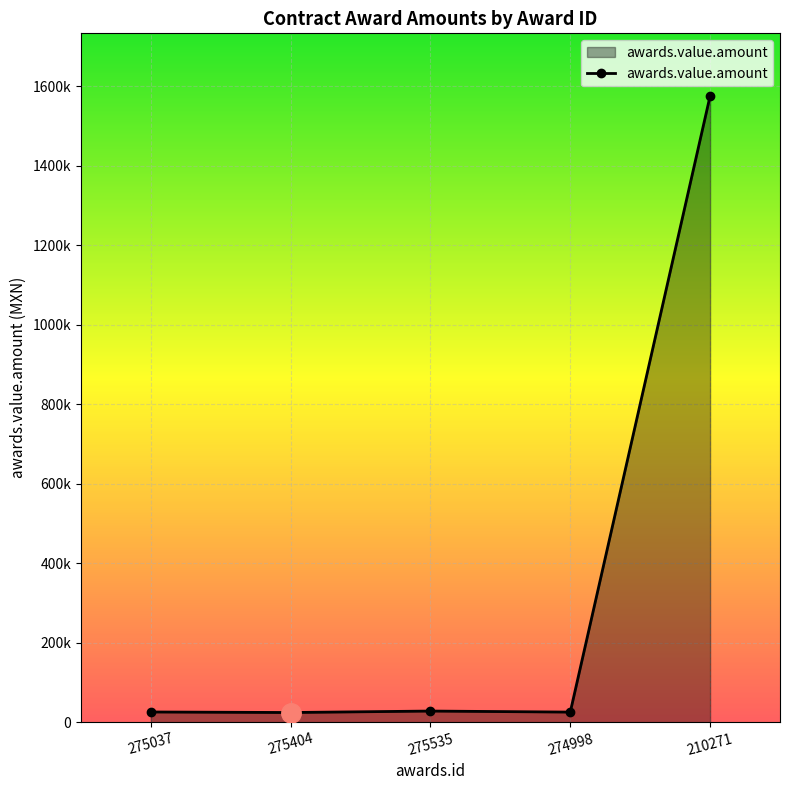

Does the chart have visible grid lines?

Yes